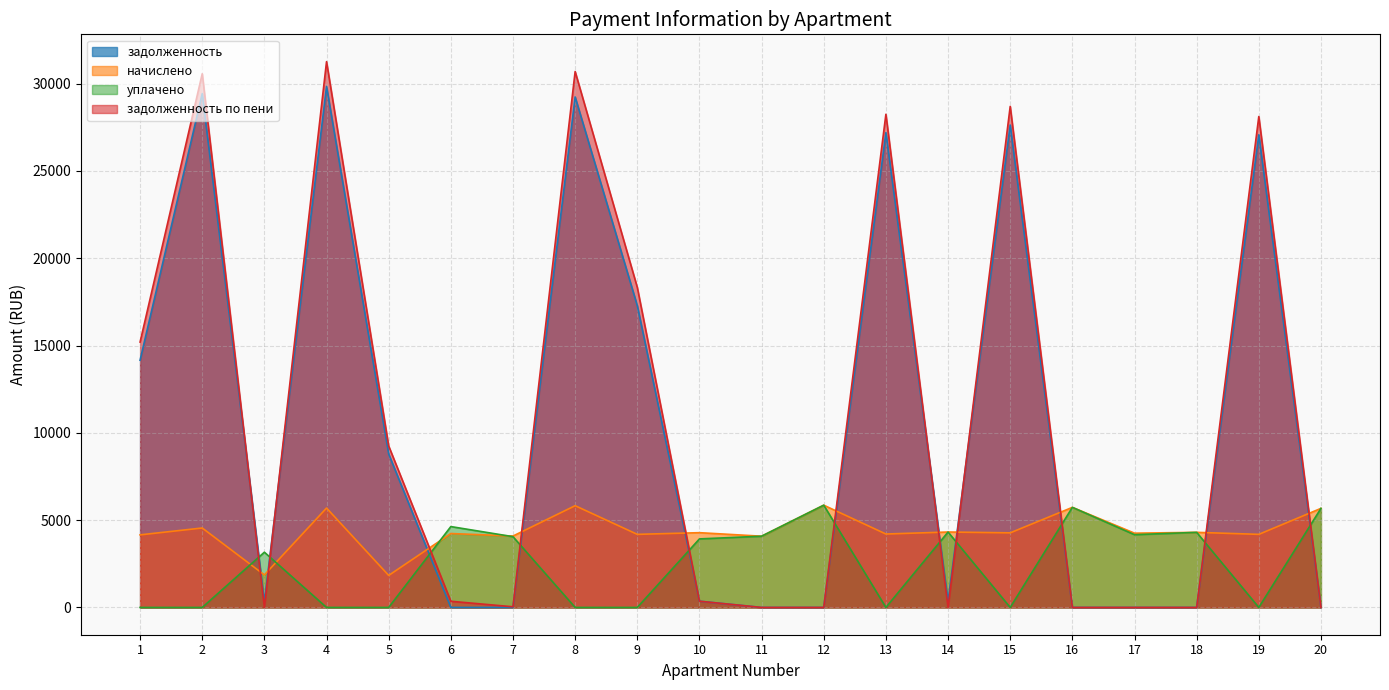

True or false: уплачено and начислено intersect in this chart.

True